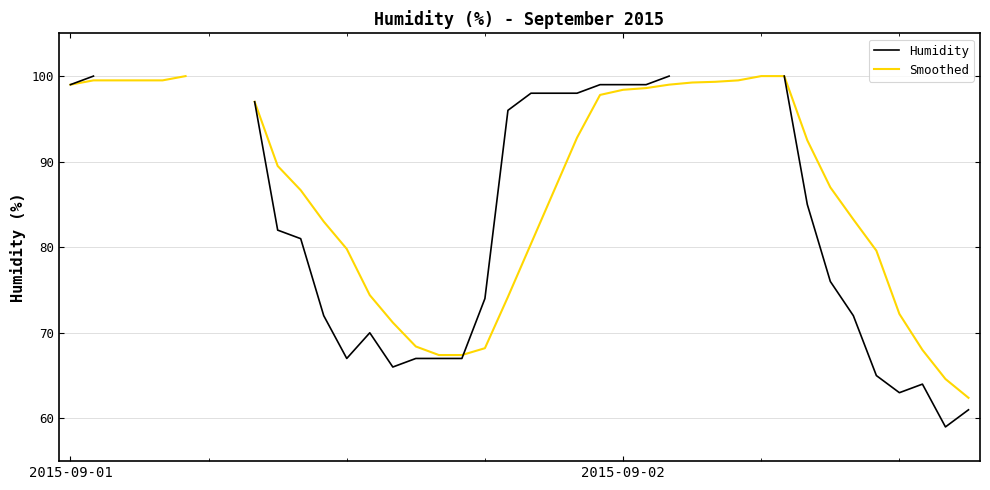

What position from the right is 18?

22